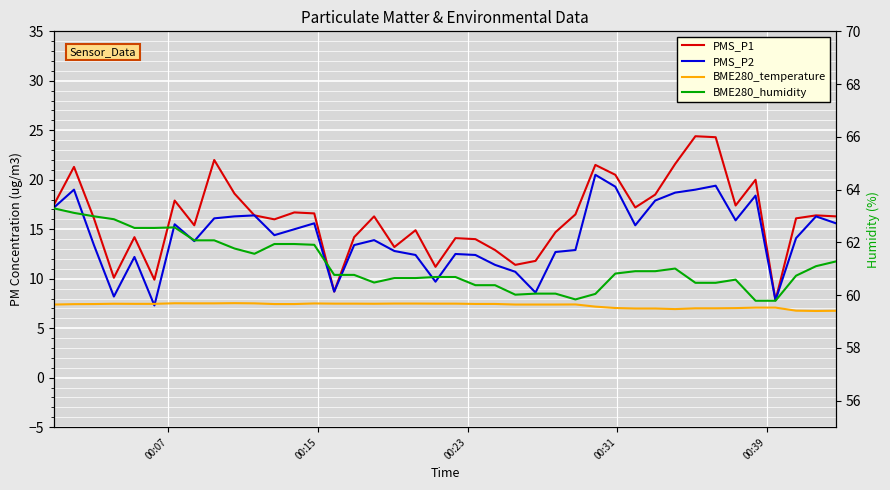

At which label does PMS_P2 first exceed 14?

00:07